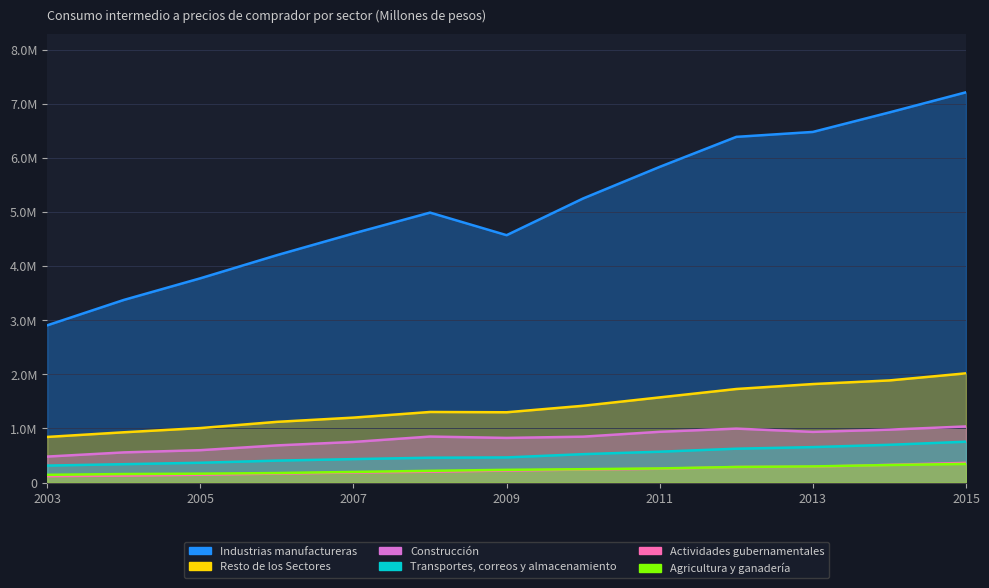

What is the maximum value shown in the chart?

7209884